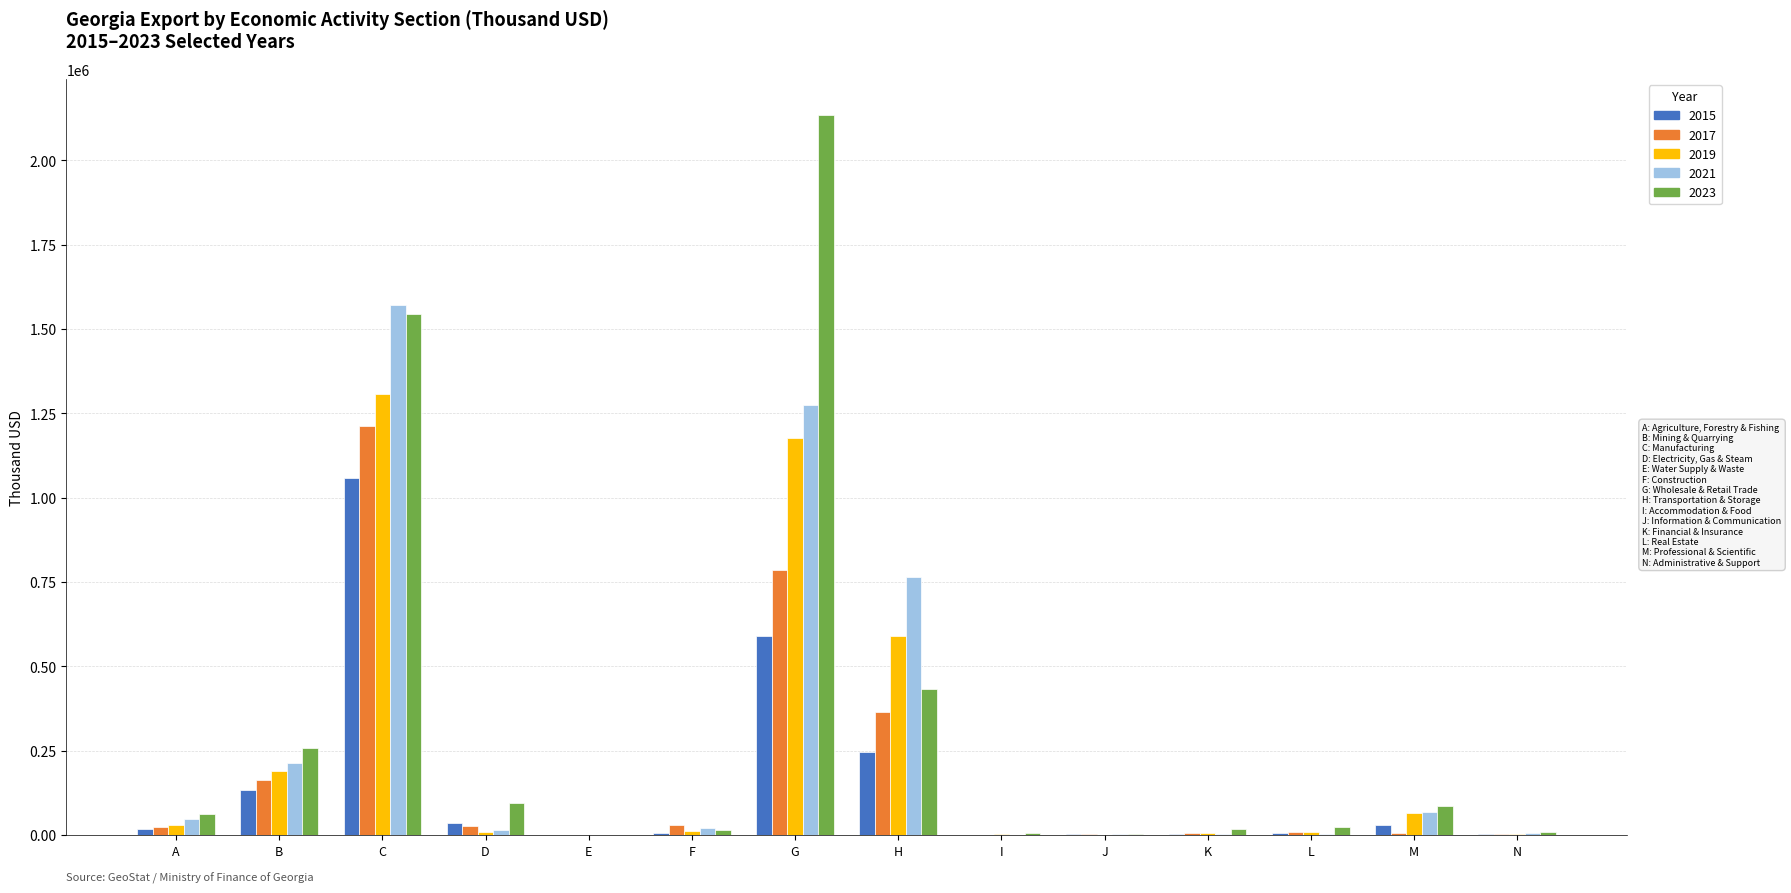

Is it true that 2023 equals 293078.0 at H?

False